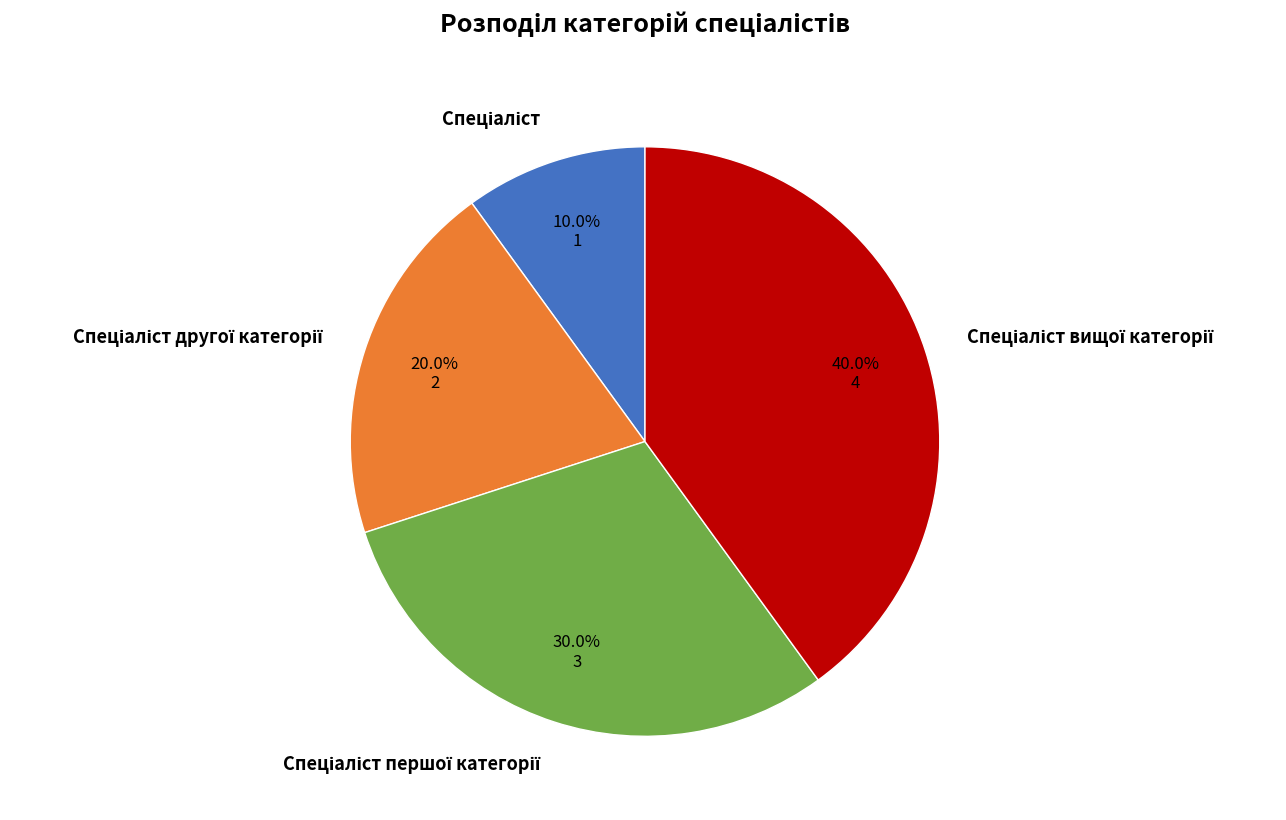

Is there any slice that represents more than half of the pie?

No